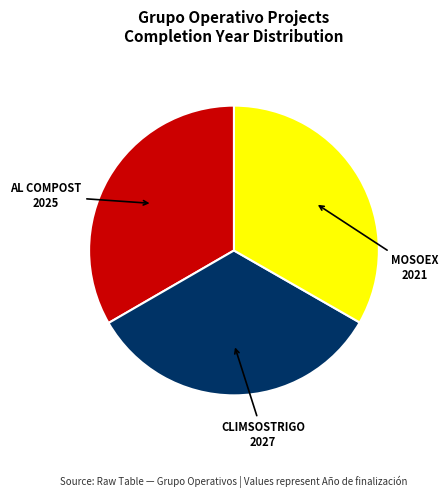

Does any single category account for the majority?

No